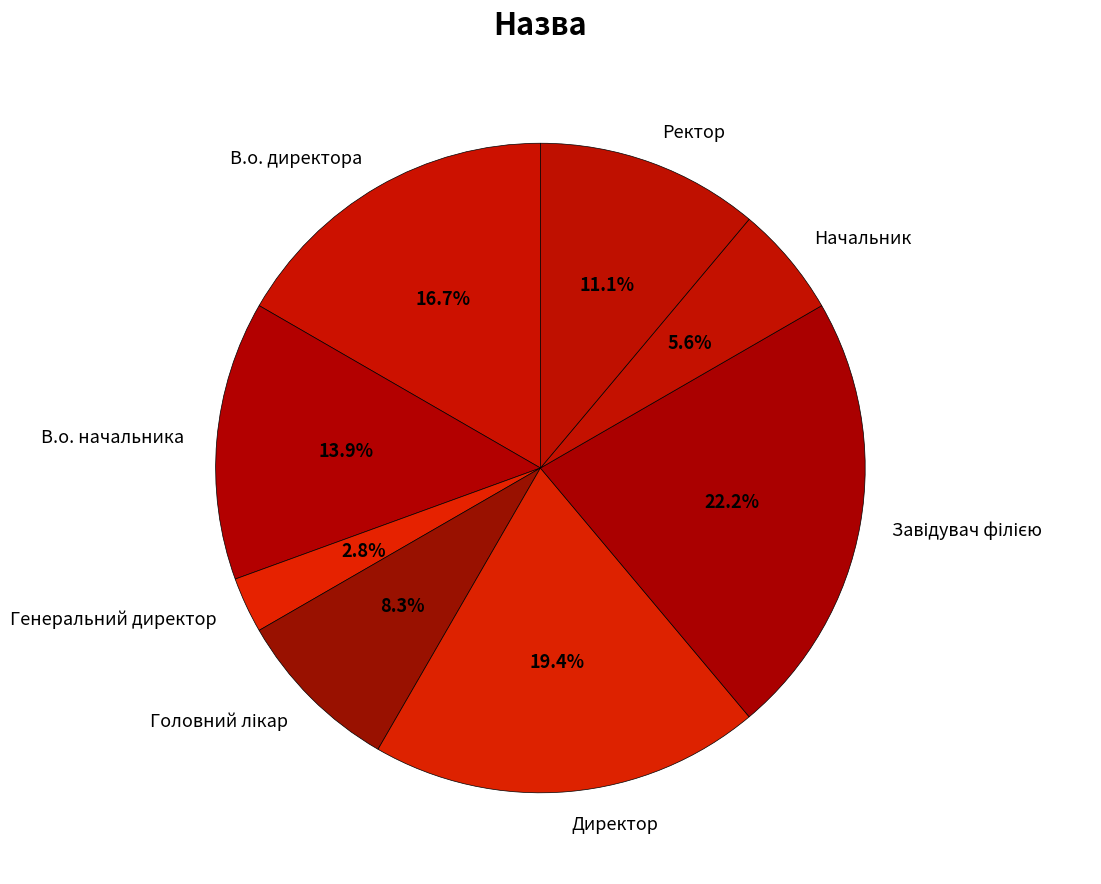

Between Генеральний директор and Ректор, which is larger?

Ректор